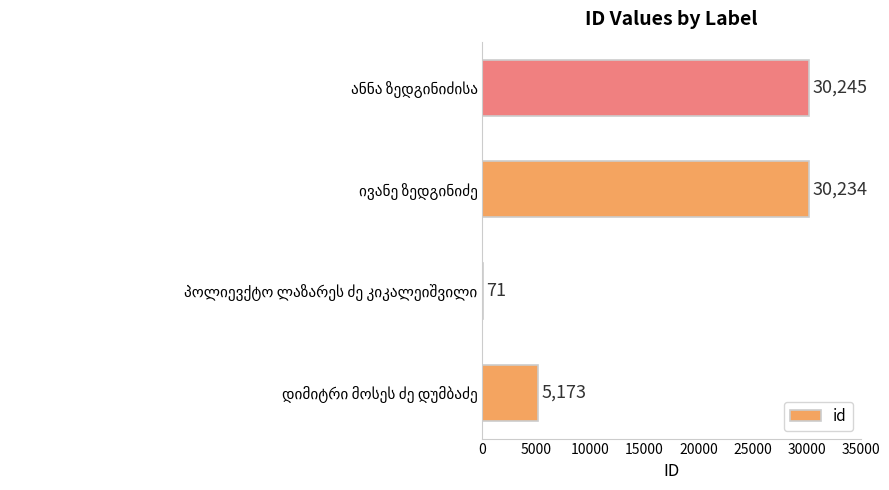

What is the sum of all values?

65723